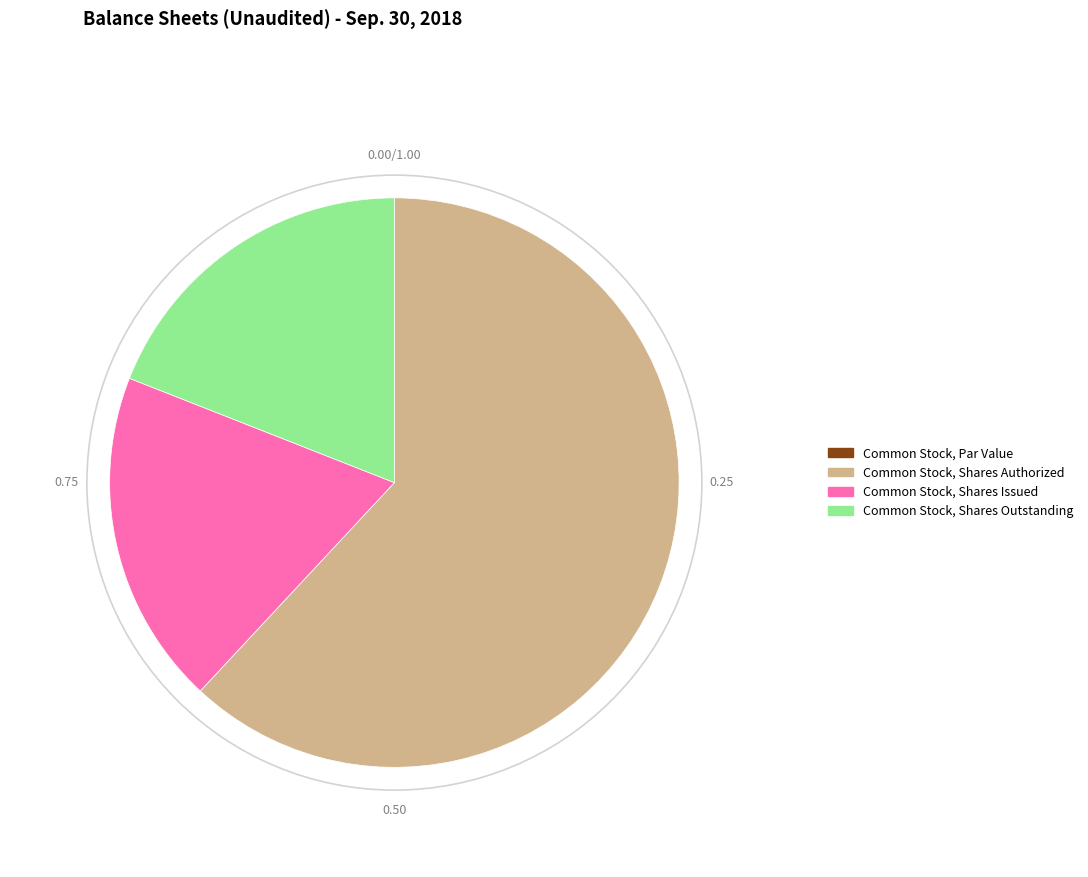

Does Common Stock, Shares Outstanding account for over 50% of the chart?

No